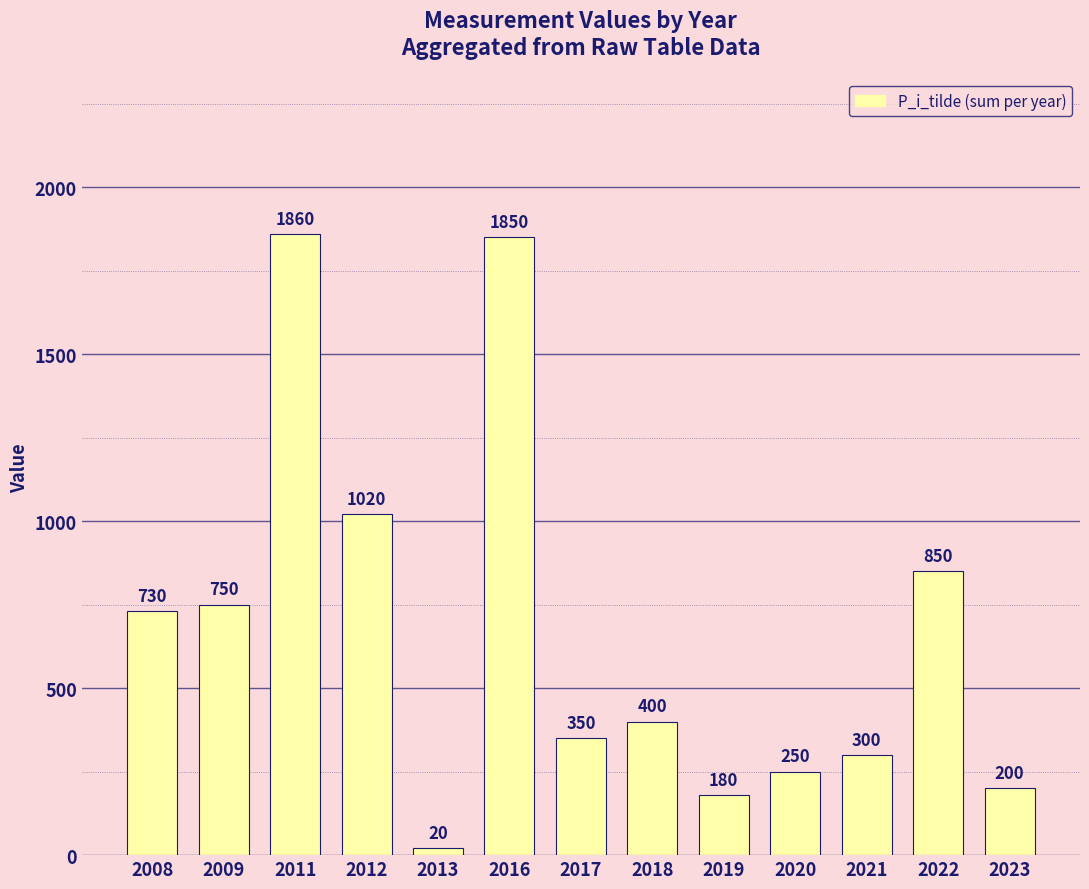

What is the difference between the maximum and minimum values?

1840